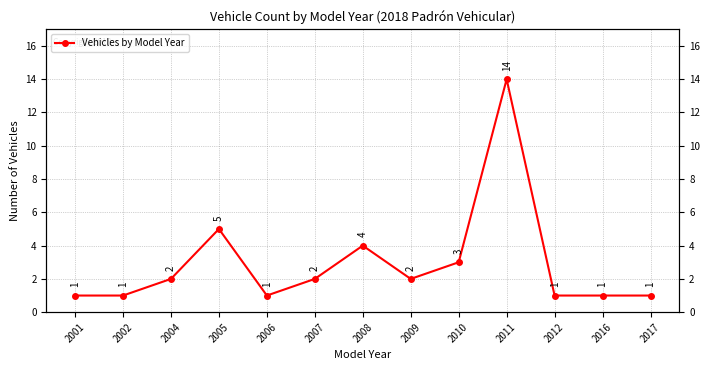

List the labels in order of value, smallest first.

2001, 2002, 2006, 2012, 2016, 2017, 2004, 2007, 2009, 2010, 2008, 2005, 2011